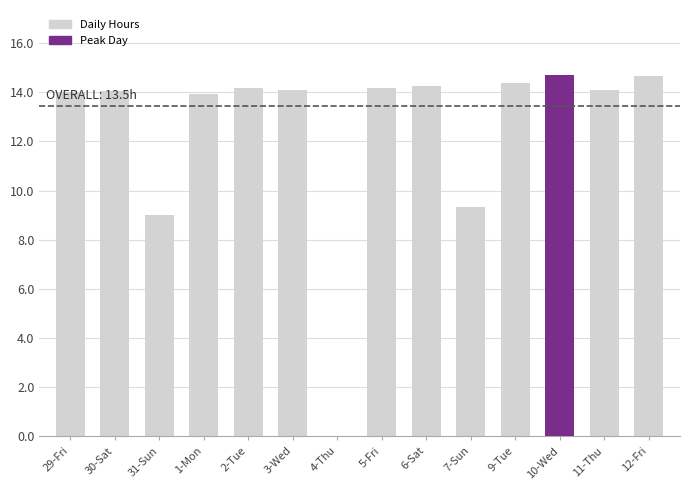

Count the number of categories in the chart.

14